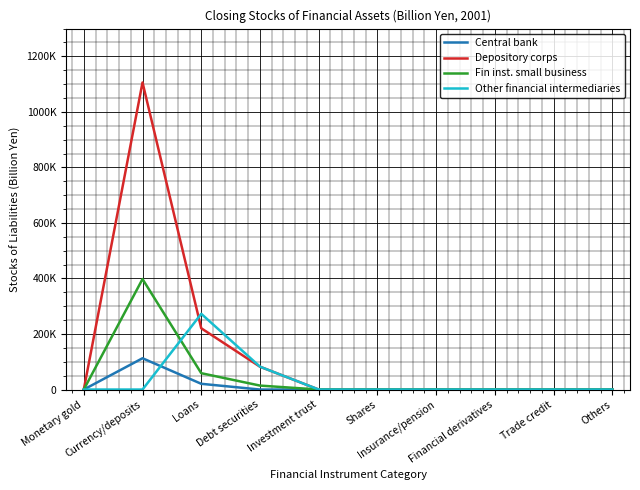

What is the spread (max minus min) of values at Debt securities?

82341.0